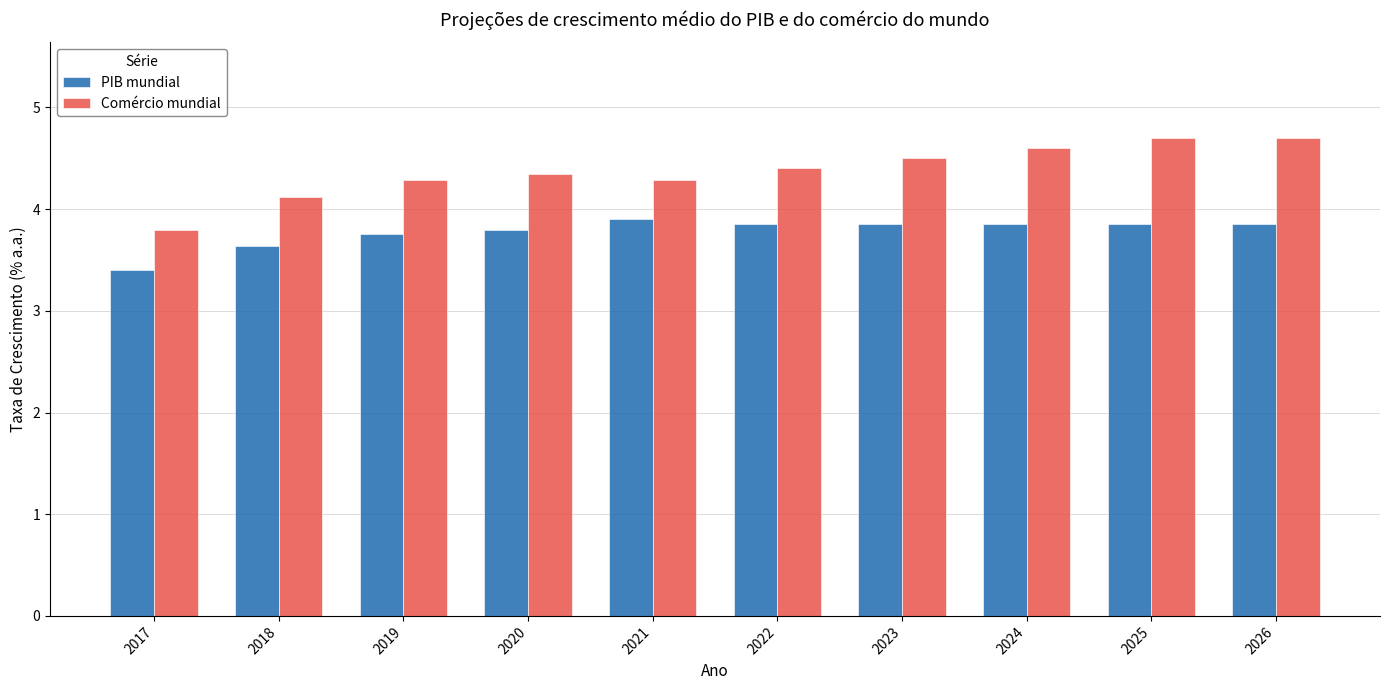

What is the total value across all series at 2025?

8.6